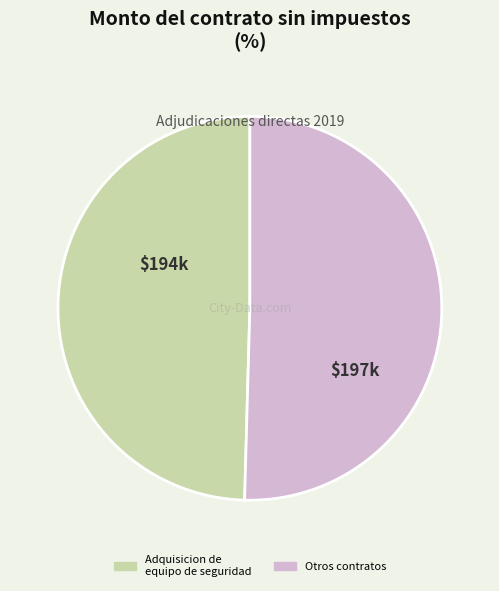

How many segments does this pie chart have?

2